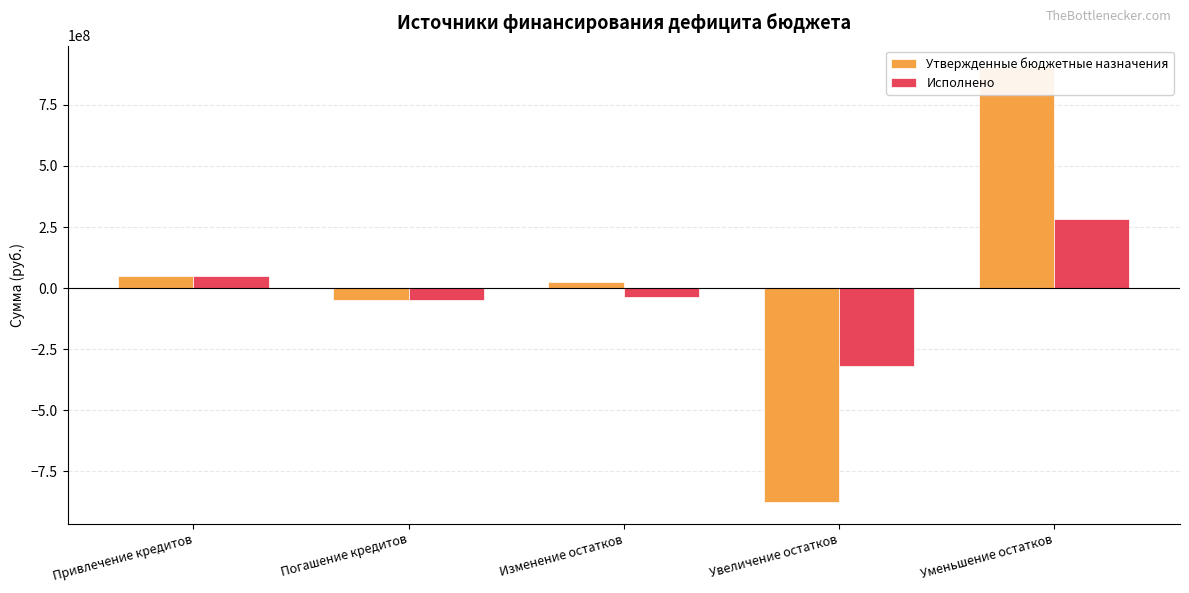

Which series has the largest range (max minus min)?

Утвержденные бюджетные назначения